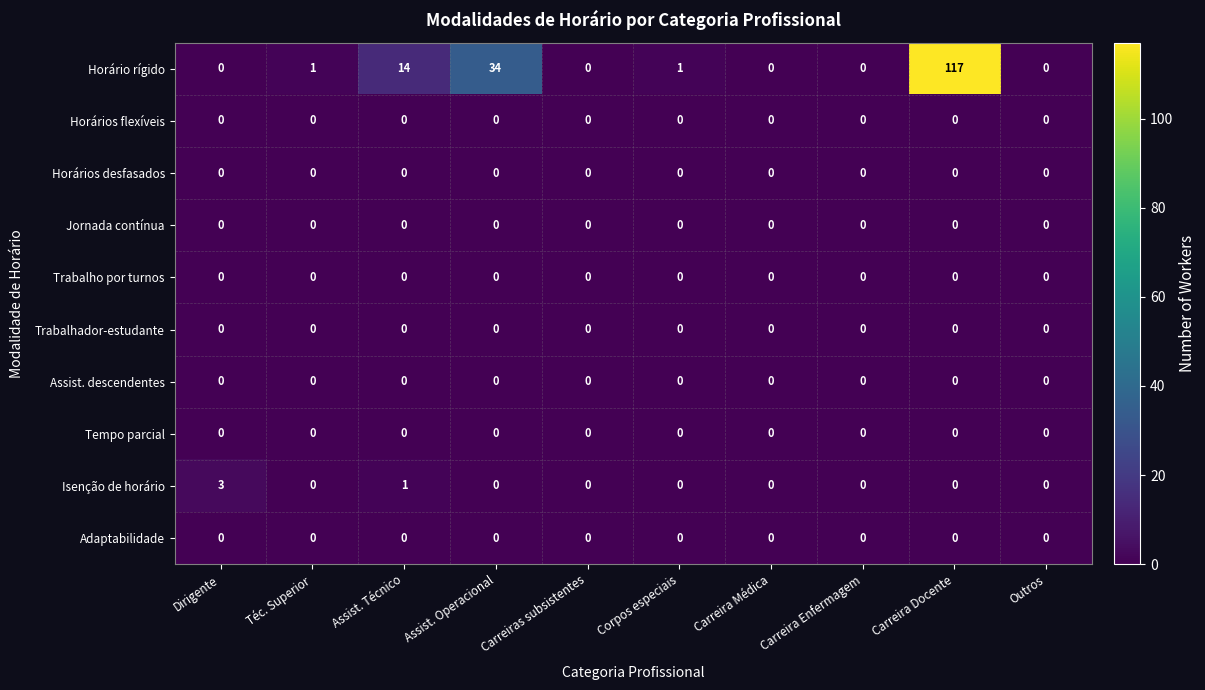

What is the difference between the highest and lowest values at Carreira Docente?

117